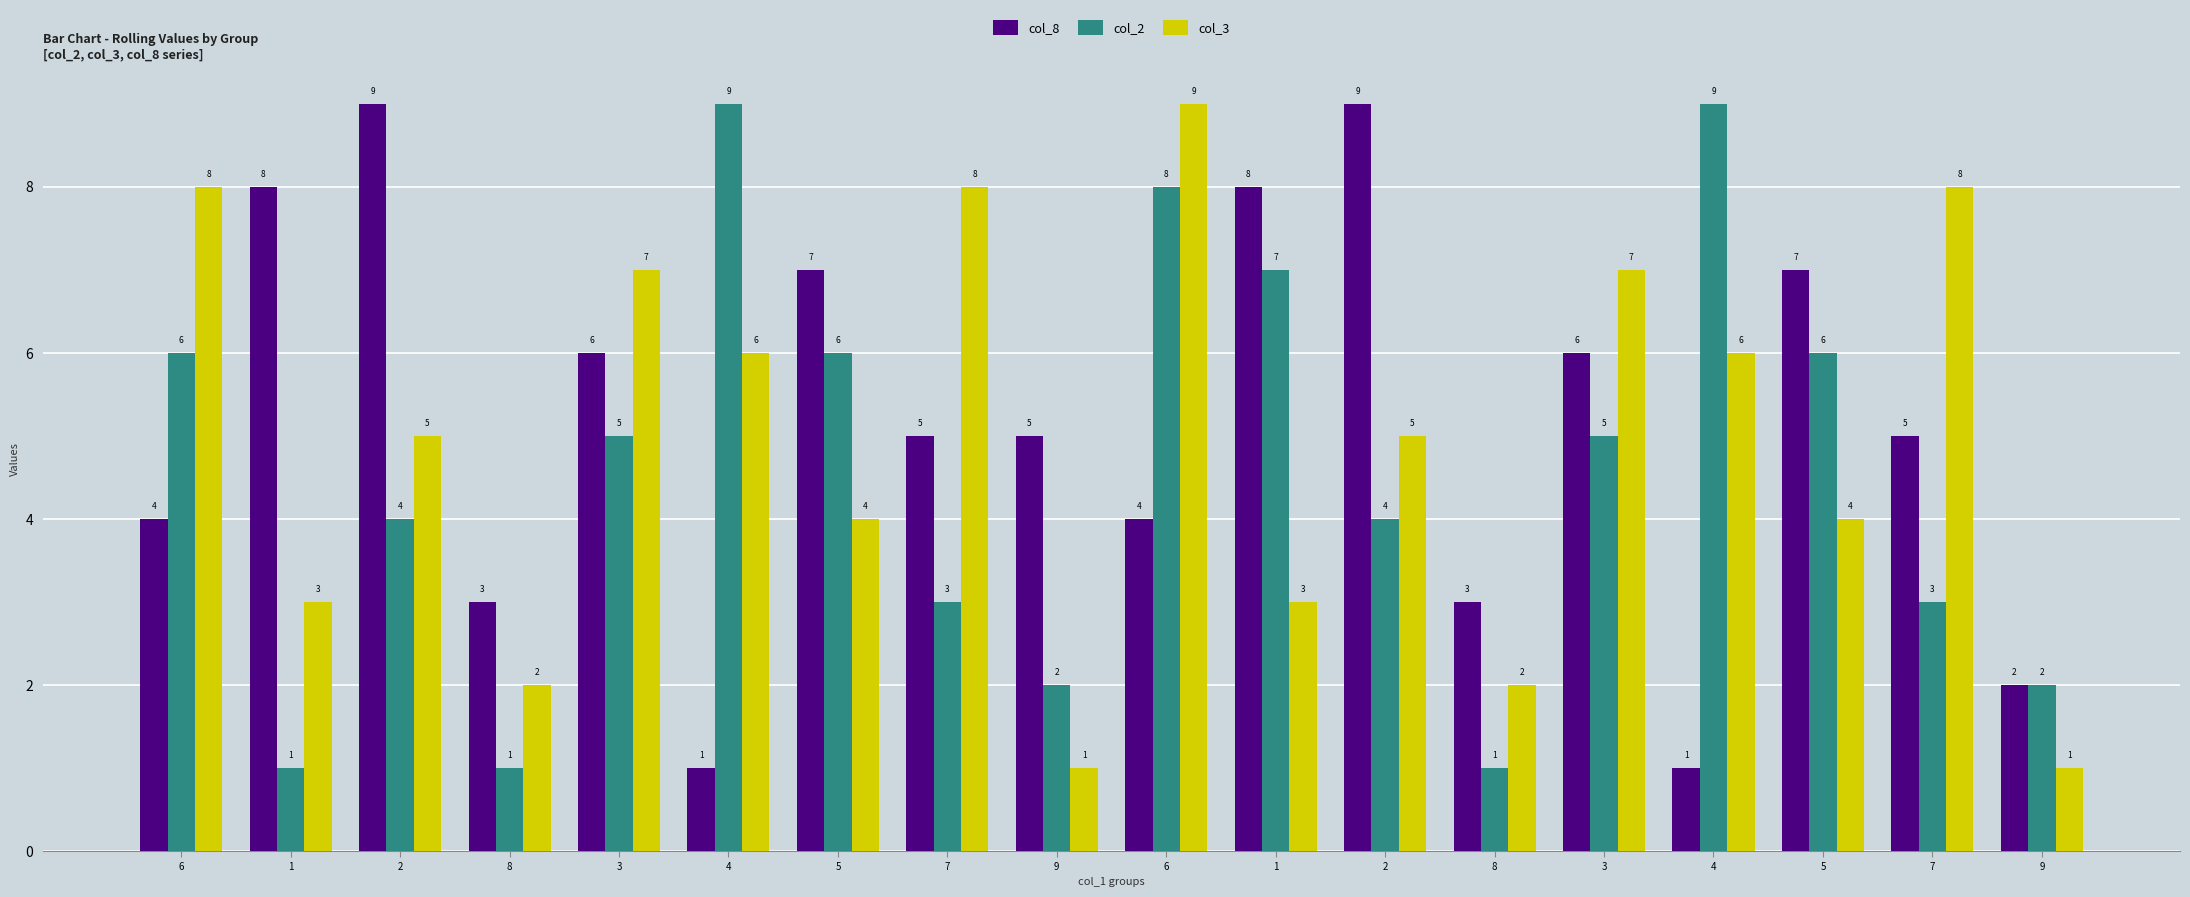

Is it true that col_3 equals 8 at 6?

True